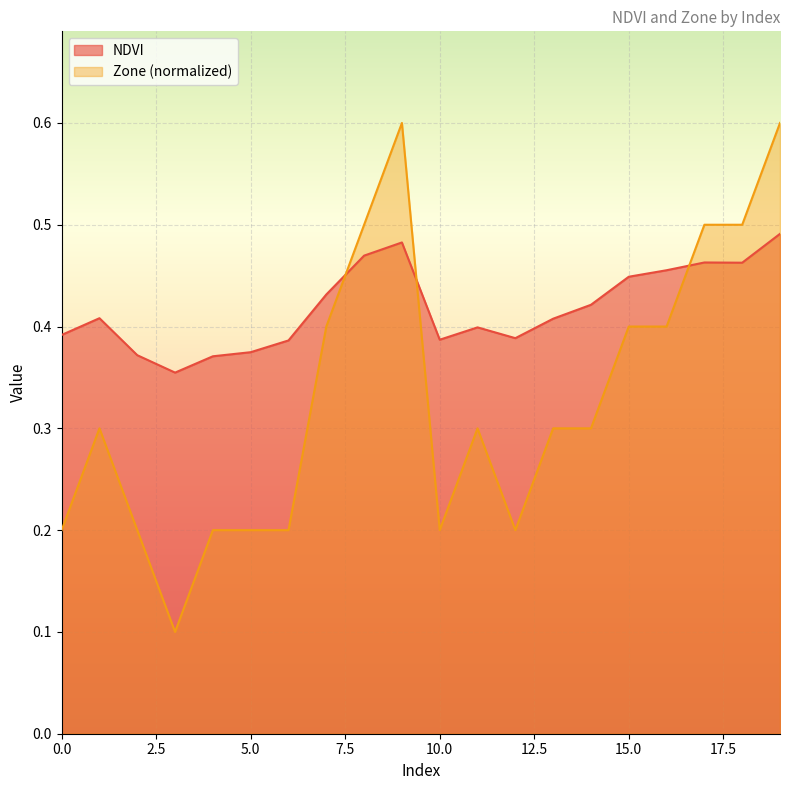

Where is Zone nearest to the value 0?

3